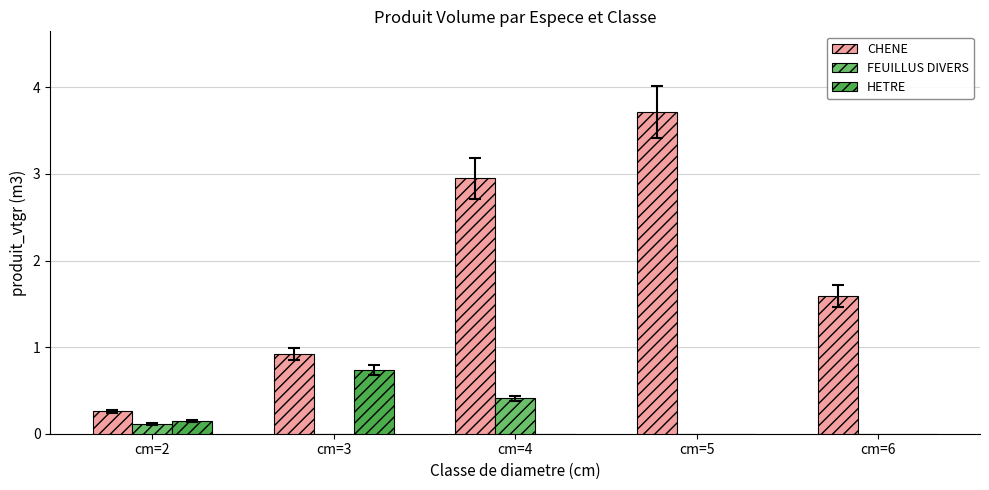

Which series changed the most between cm=2 and cm=4?

CHENE